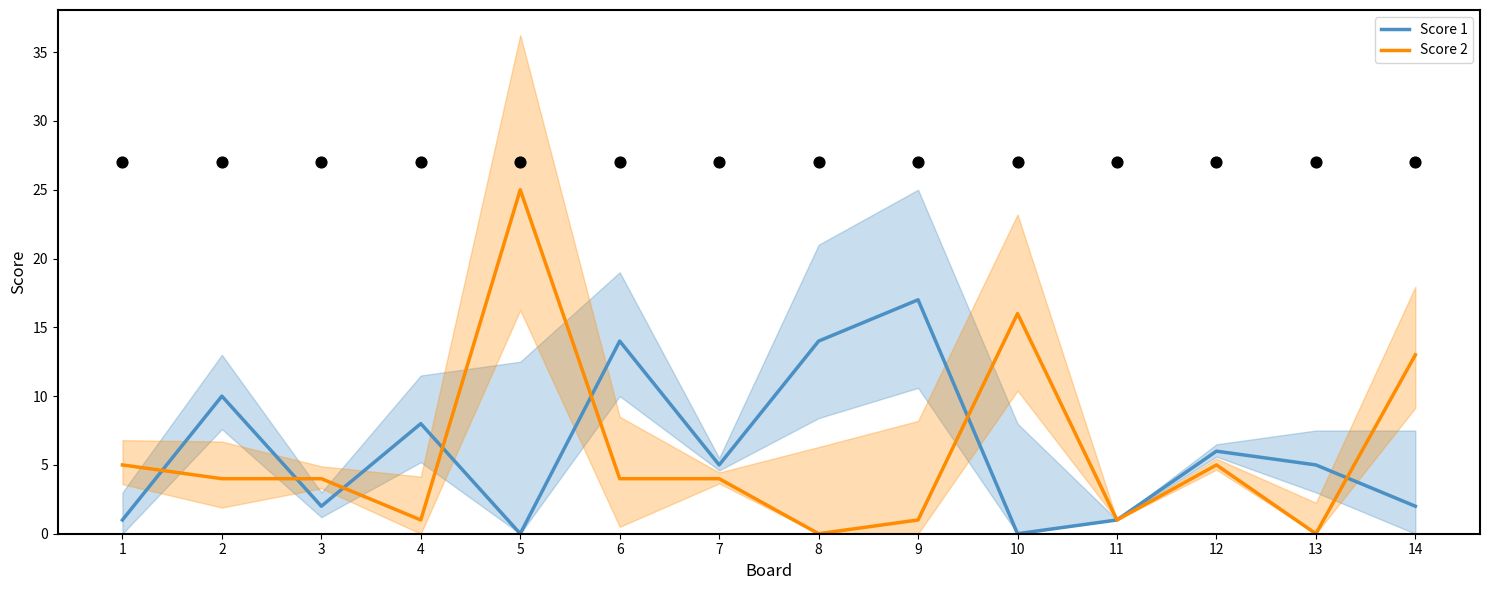

Which series has the largest total across all categories?

Score 1